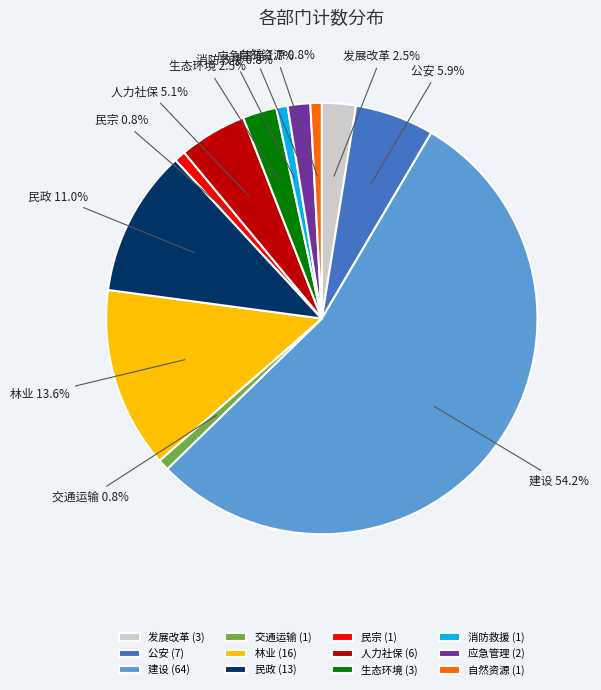

To the nearest percent, what percentage of the pie is 消防救援?

1%